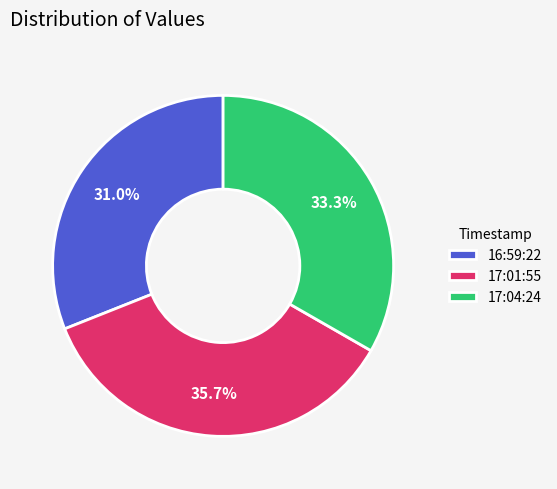

Rank the categories by value from lowest to highest.

16:59:22, 17:04:24, 17:01:55